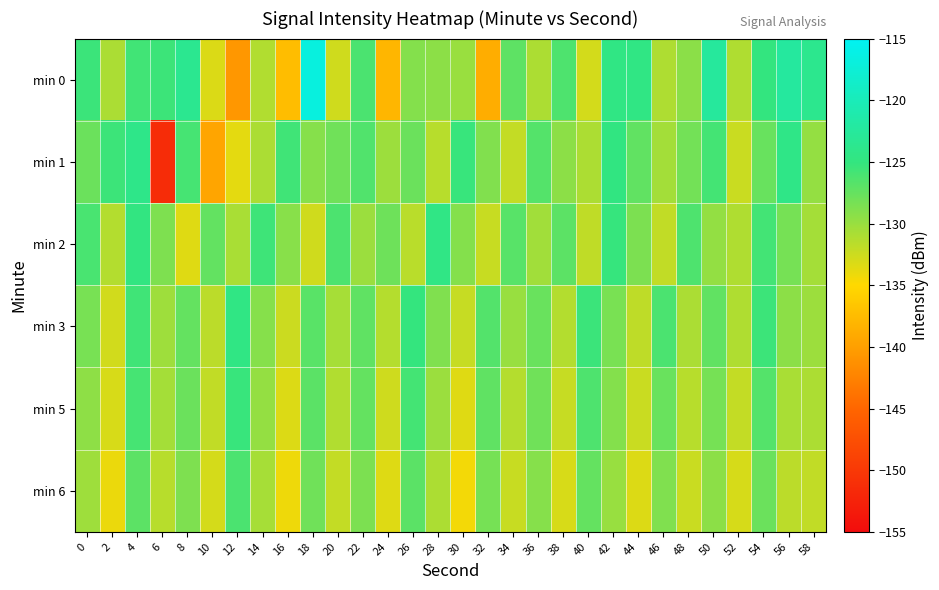

Which series has the widest spread of values?

min 1